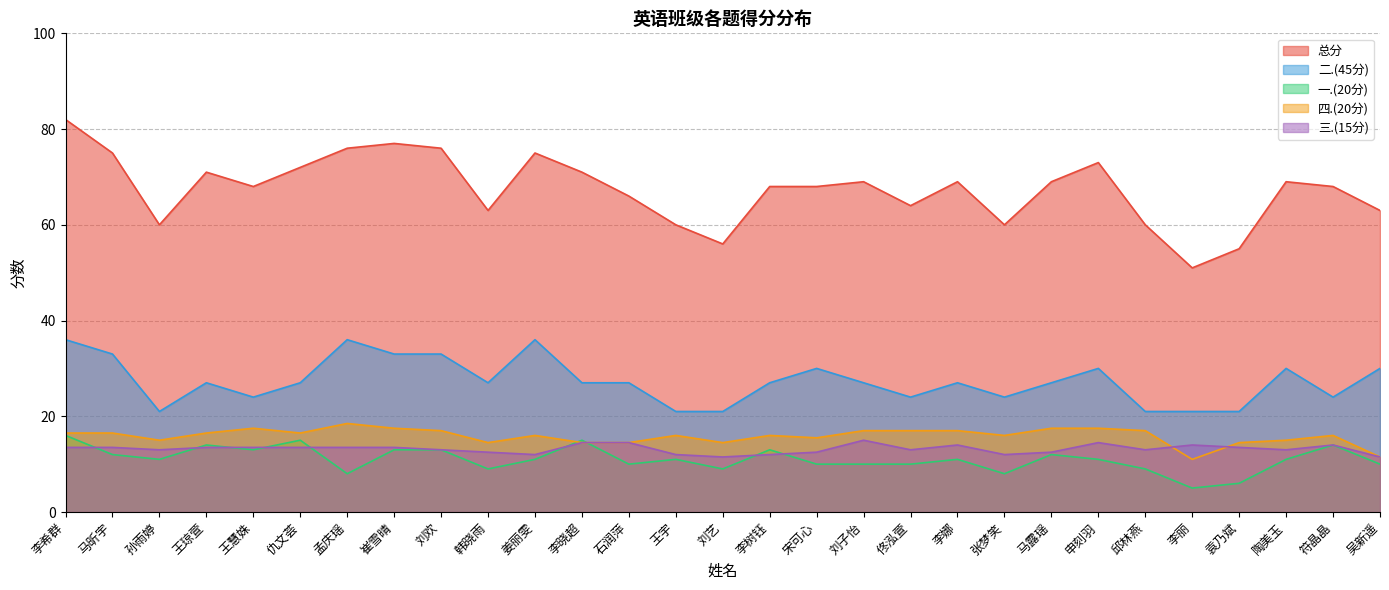

What is the average value of the 二.(45分) series?

27.3